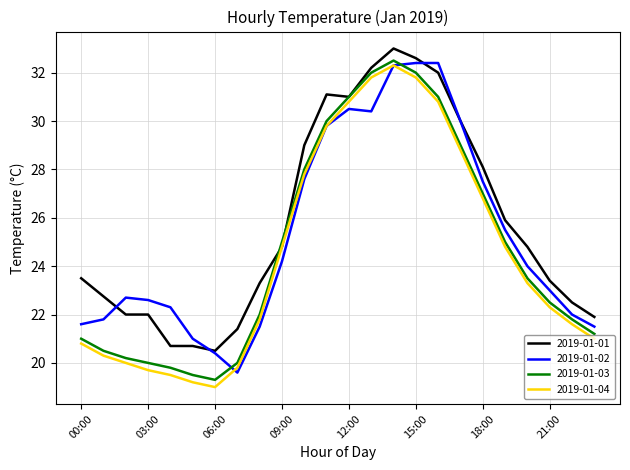

The 2019-01-04 series shows 53.7 at 14:00. True or false?

False